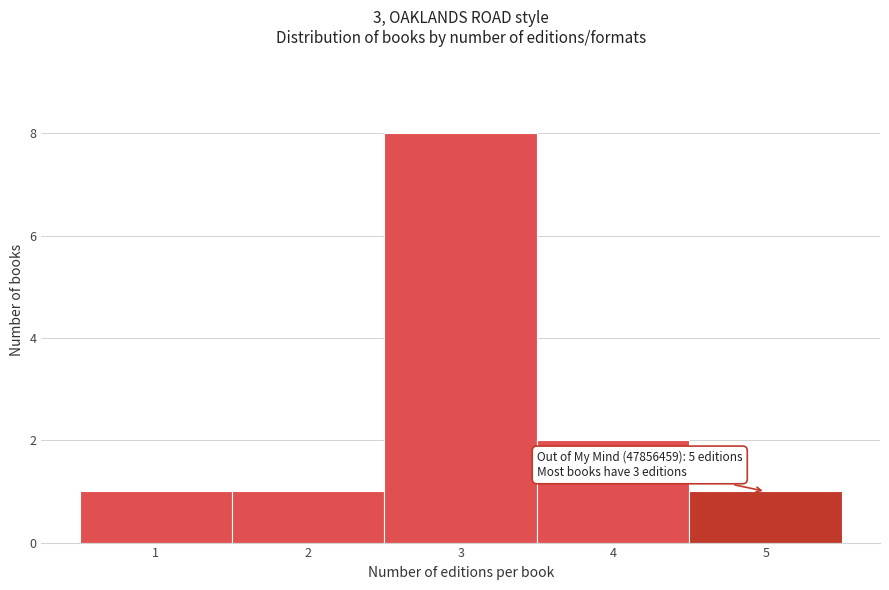

Which range on the x-axis has the tallest bar?

2.5 to 3.5